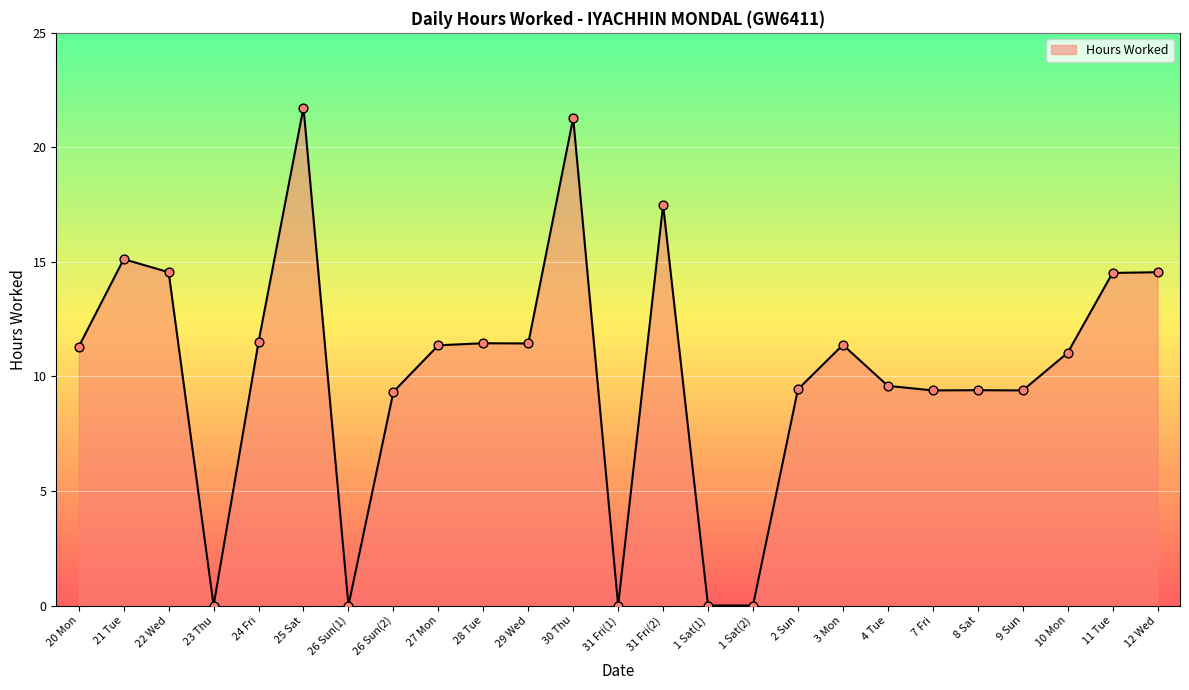

What is the ratio of the value at 21 Tue to the value at 31 Fri(2)?

0.9